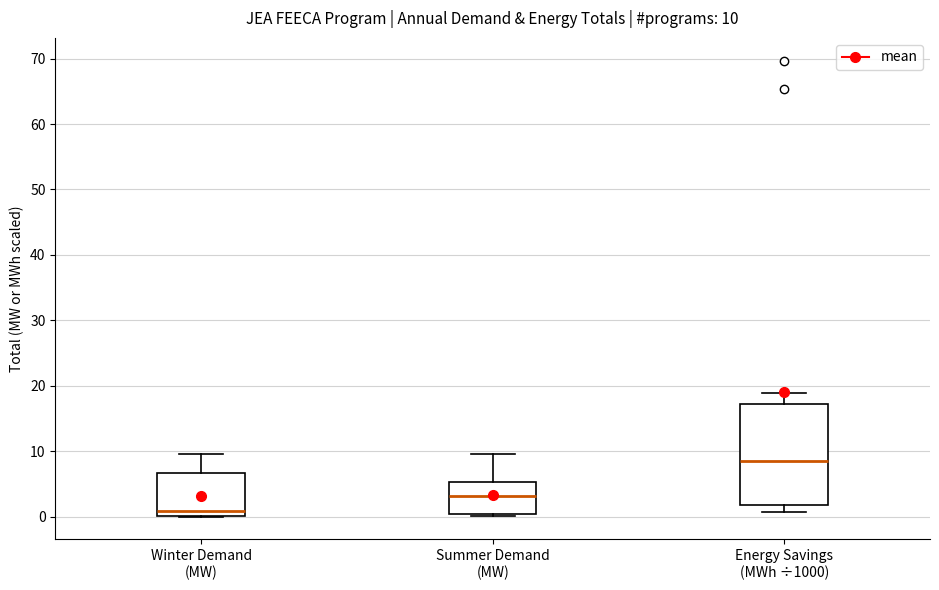

Comparing the boxes themselves (not the whiskers), which one is the tallest?

Energy Savings (MWh ÷1000)